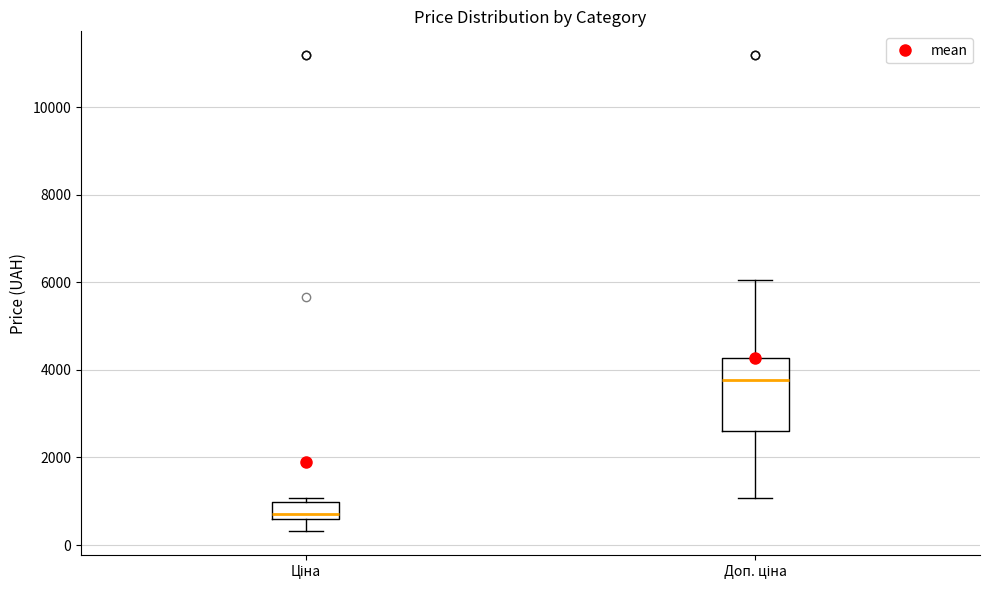

Reading left to right, read every box against the y-axis: the position of its median line, the range the box covers, and the ends of its whiskers. The values are not printed on the chart, so give them approximately, as read against the axis.

Ціна: median 800, box 600 to 1000, whiskers 400 to 1000 (just above the box's upper edge)
Доп. ціна: median 3800, box 2600 to 4200, whiskers 1000 to 6000